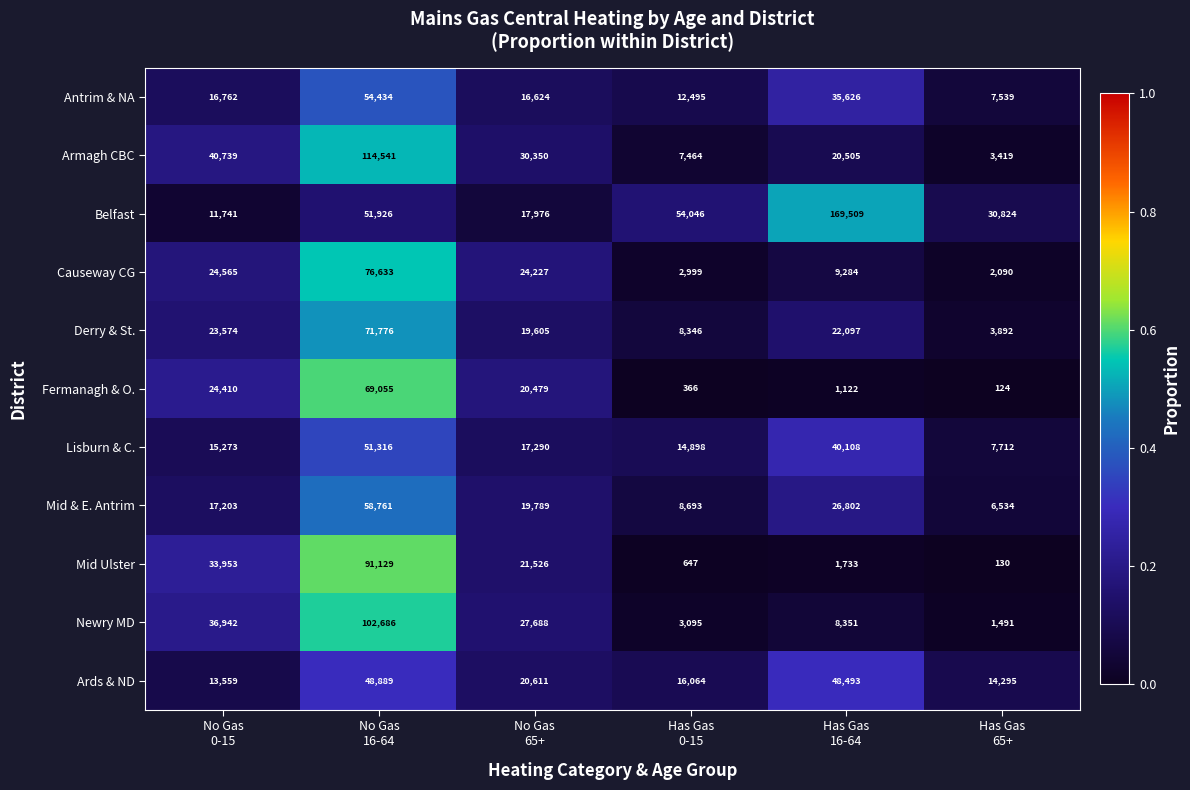

Which series has the largest total across all categories?

Belfast